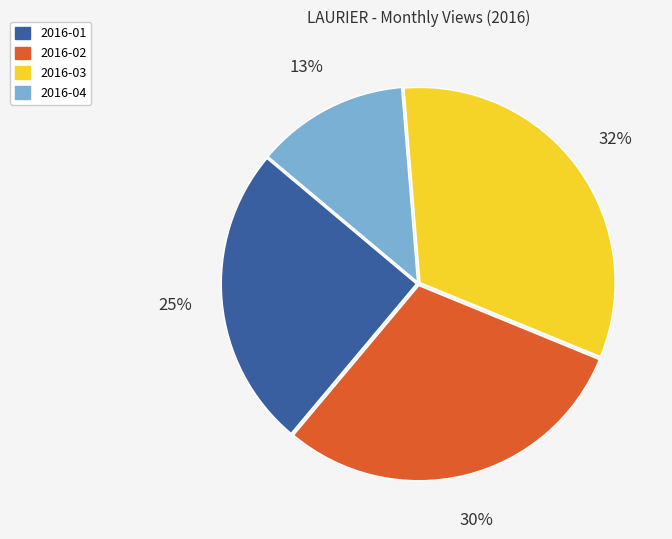

Rank the categories by value from highest to lowest.

2016-03, 2016-02, 2016-01, 2016-04